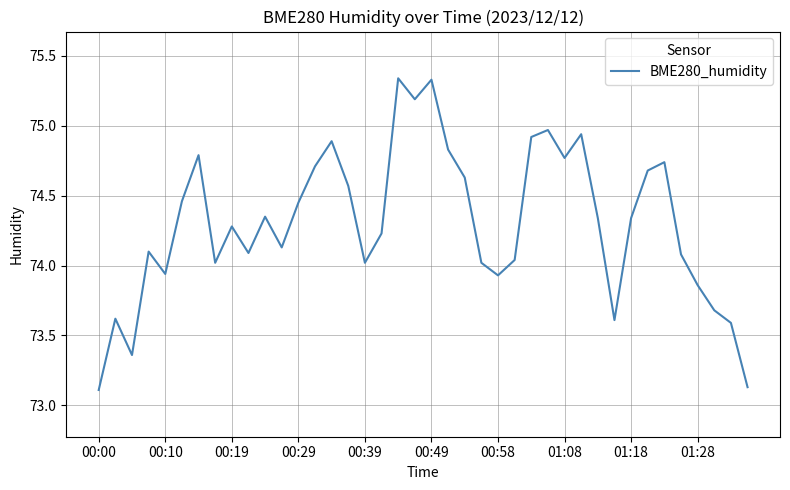

What is the difference between the maximum and minimum values?

2.2